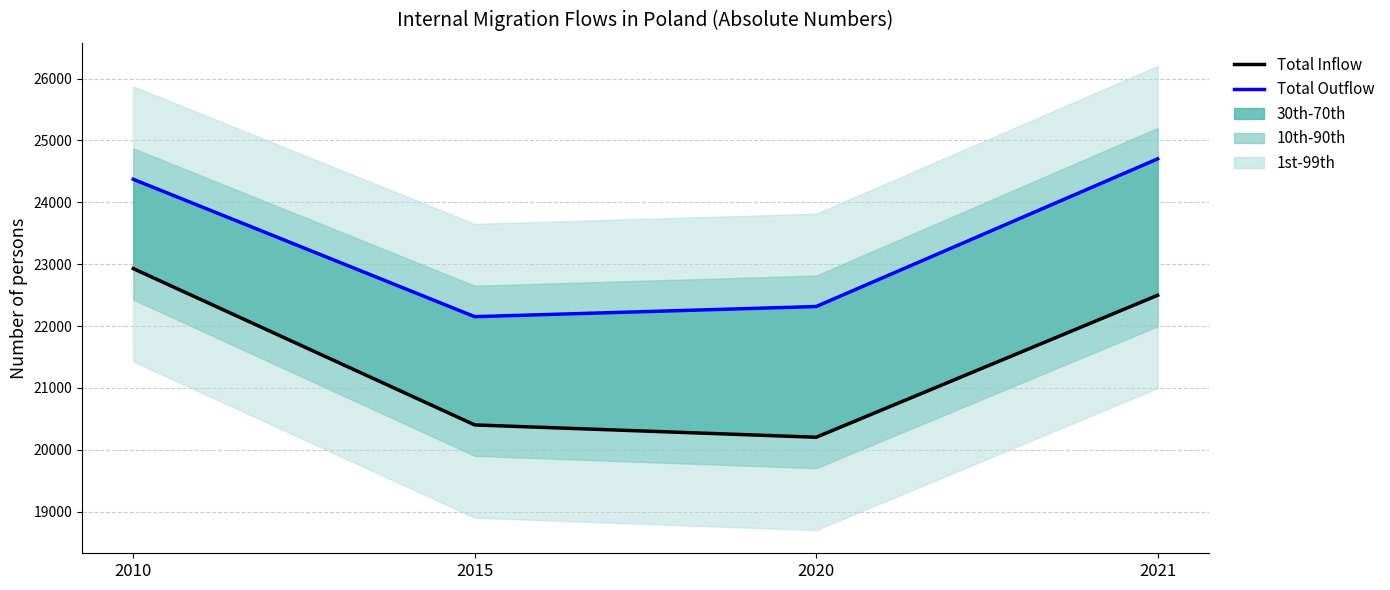

What is the difference between the second highest and second lowest values in the Total Inflow series?

2095